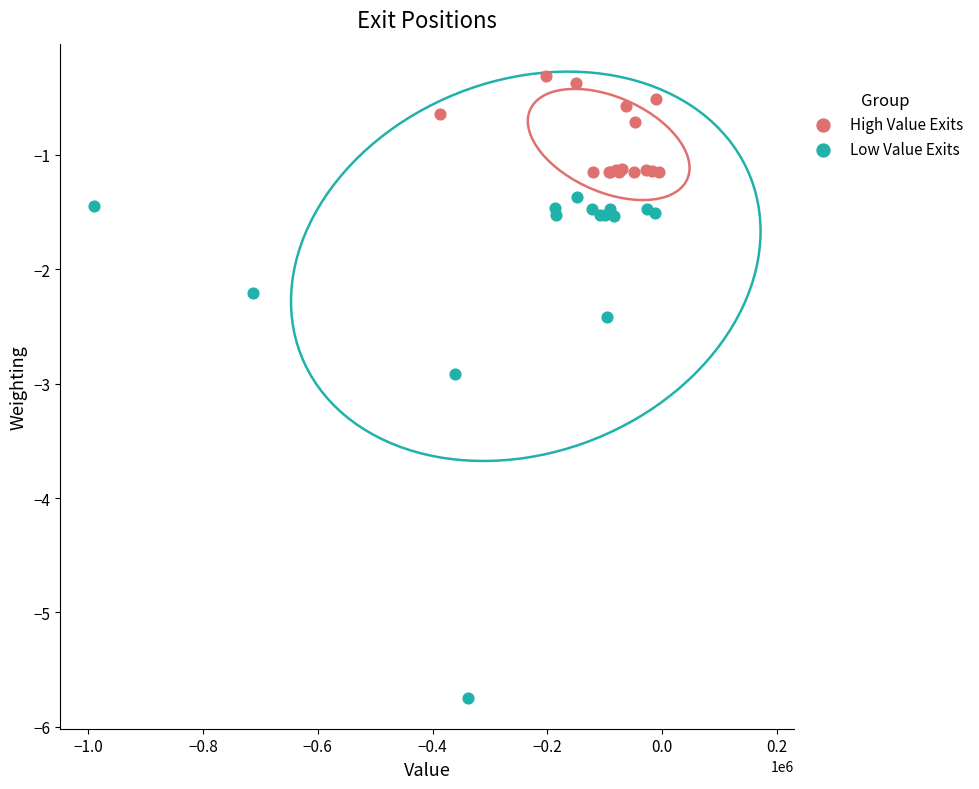

Which series contains the lowest Y value?

Low Value Exits